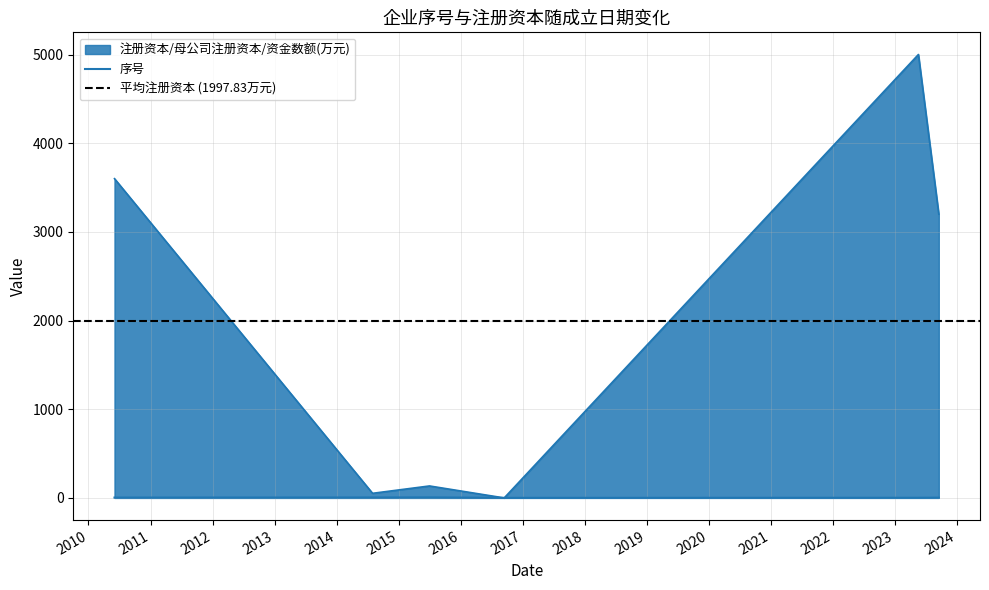

How many lines are shown in the chart?

2